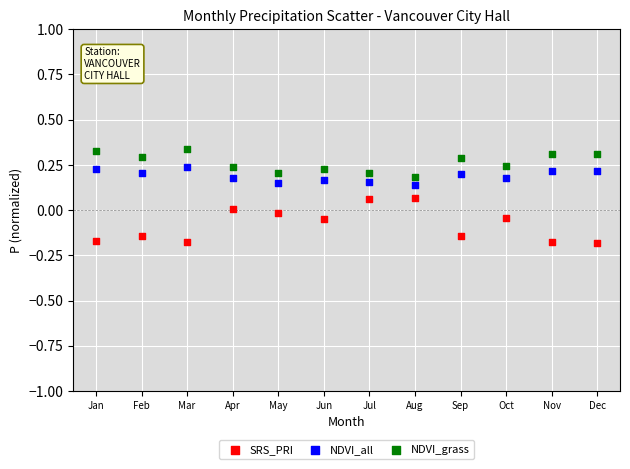

What is the X range (max minus min) for the scatter plot?

11.0